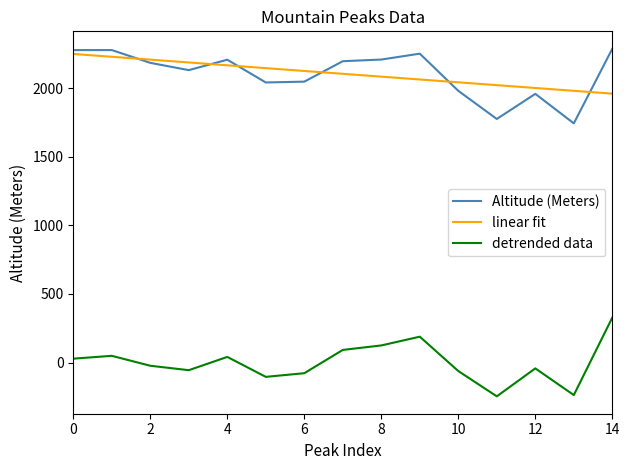

True or false: detrended data and linear fit intersect in this chart.

False